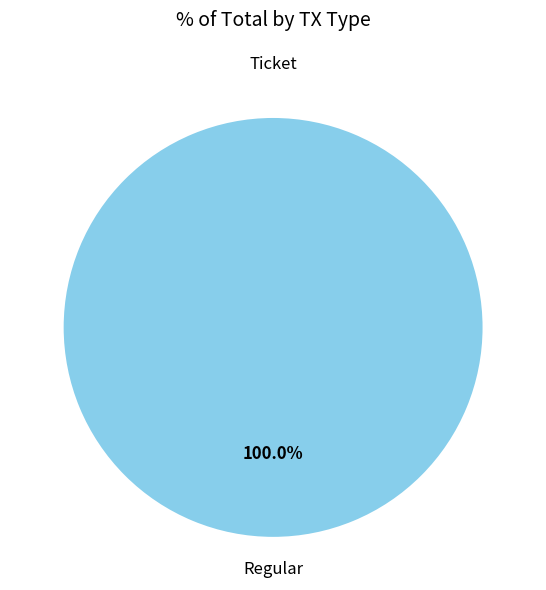

How many segments does this pie chart have?

2